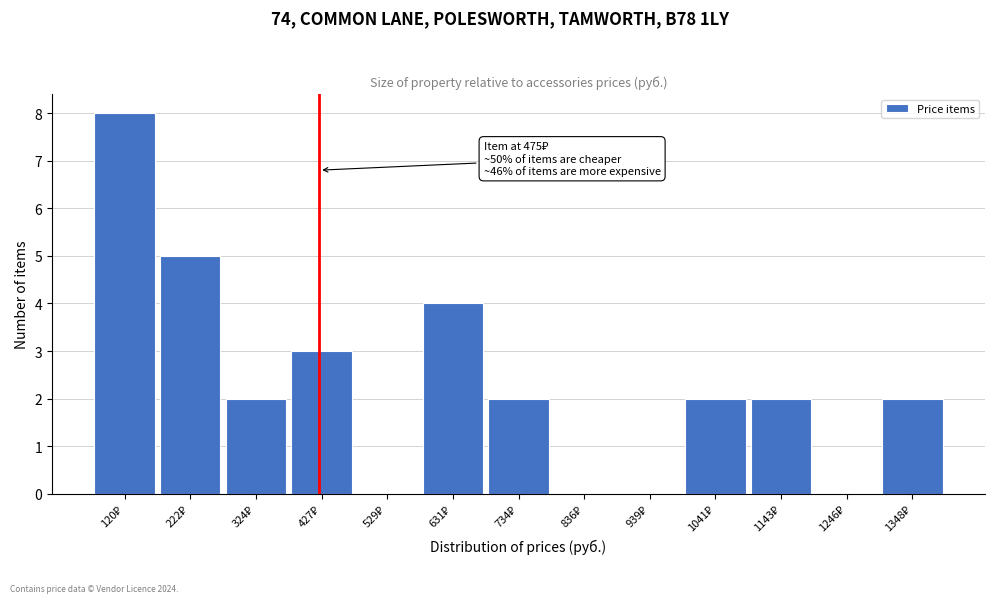

What is the sum of all values?

30